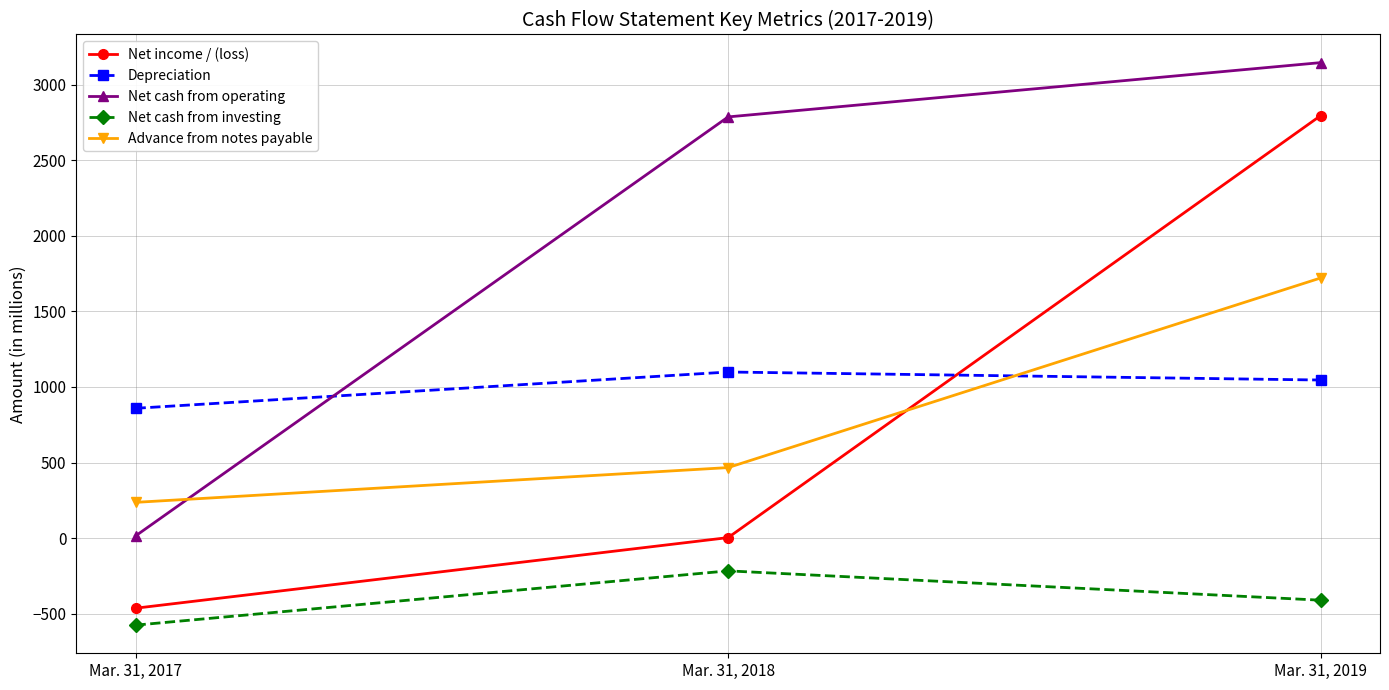

Count the number of categories in the chart.

3